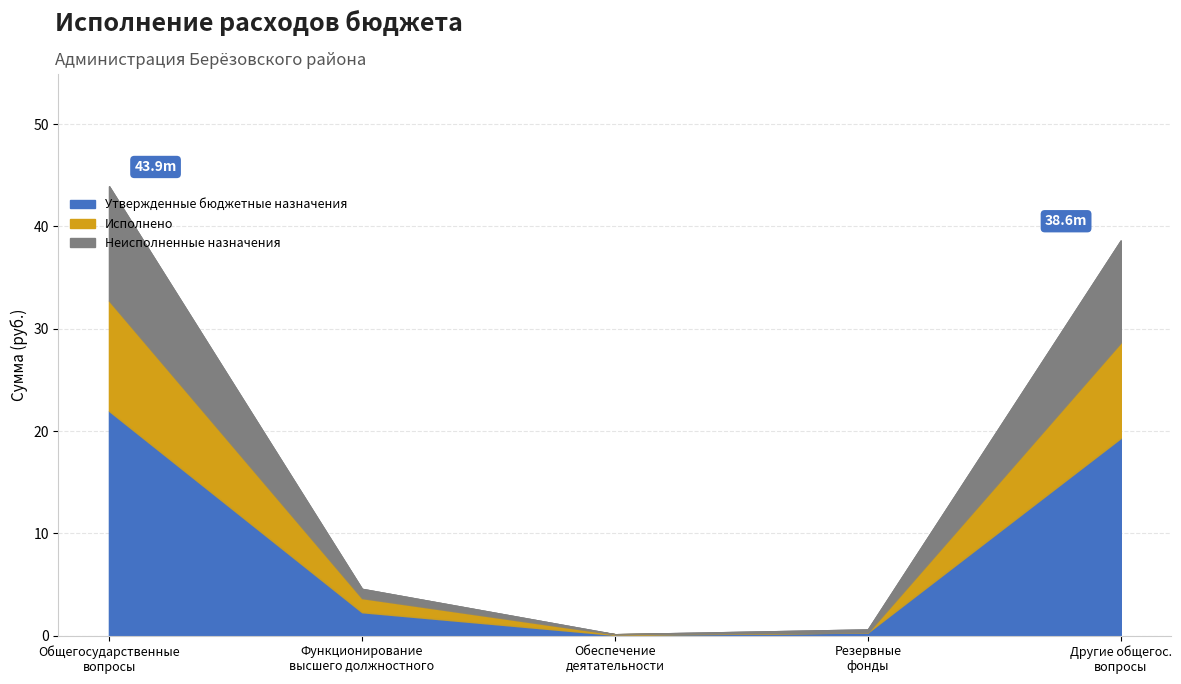

At which label does Исполнено reach its minimum?

Резервные фонды